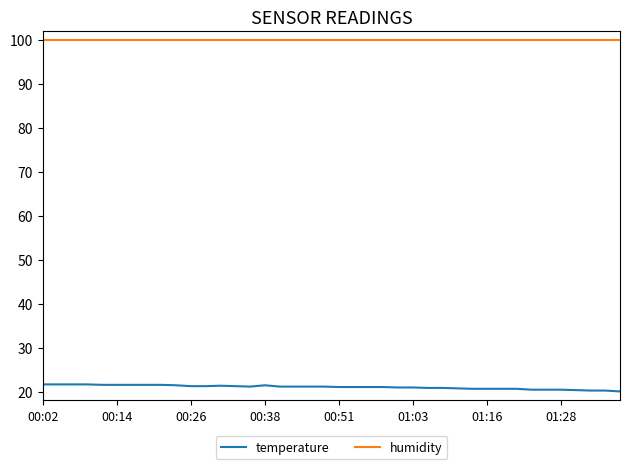

True or false: temperature and humidity cross at least once.

False